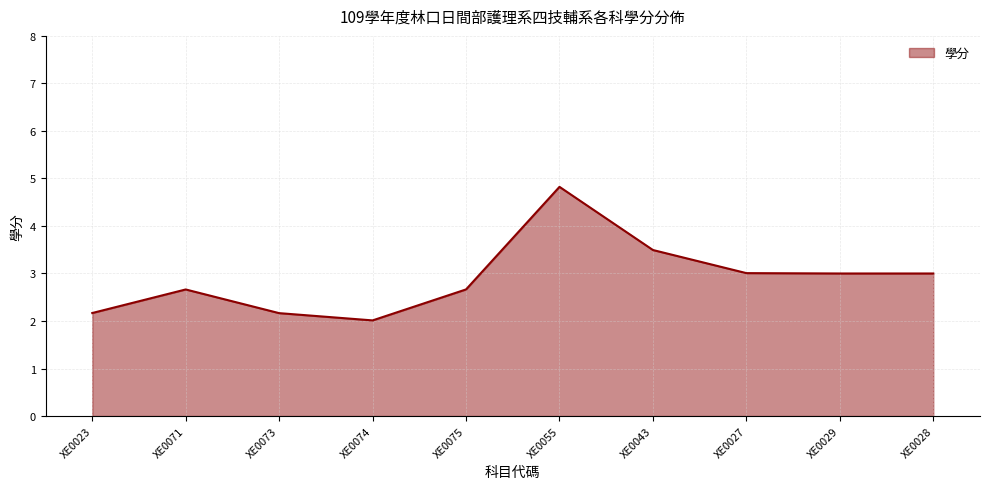

Is it true that the value at XE0029 is 3.0?

True